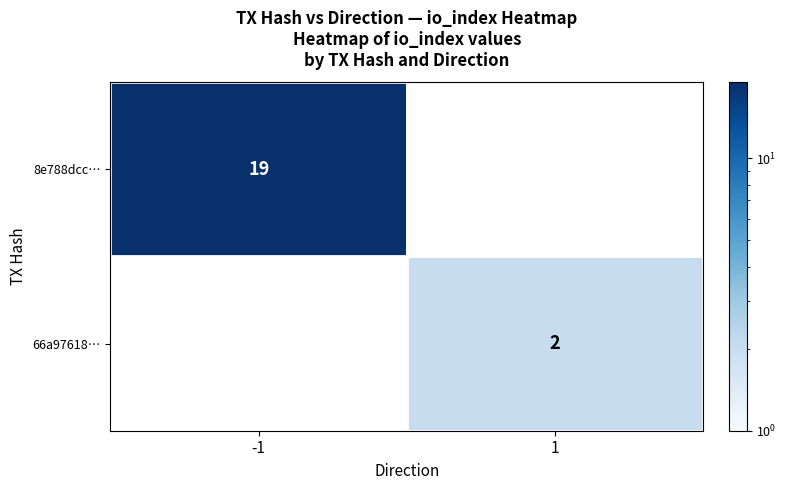

True or false: 8e788dcc… has a value of 27 at -1.

False